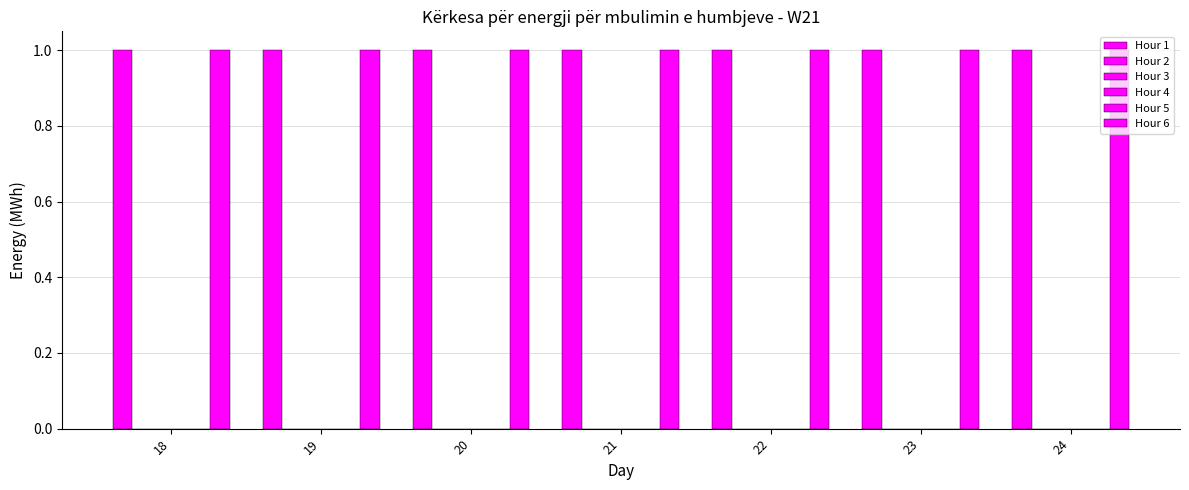

Which series has the largest total across all categories?

Hour 1